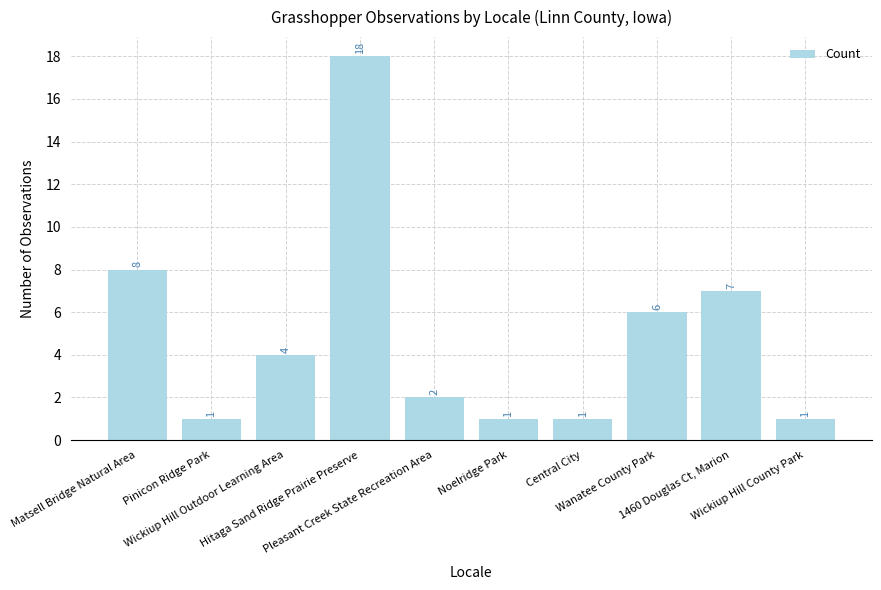

What is the value of the 7th bar from the left?

1